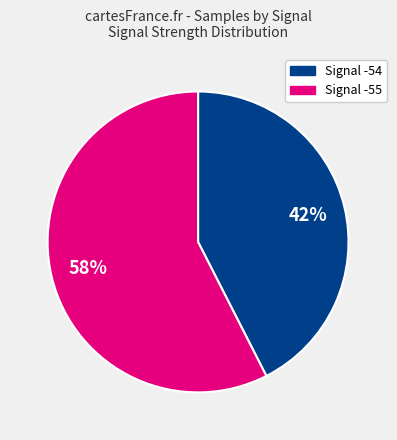

How many slices are in this pie chart?

2